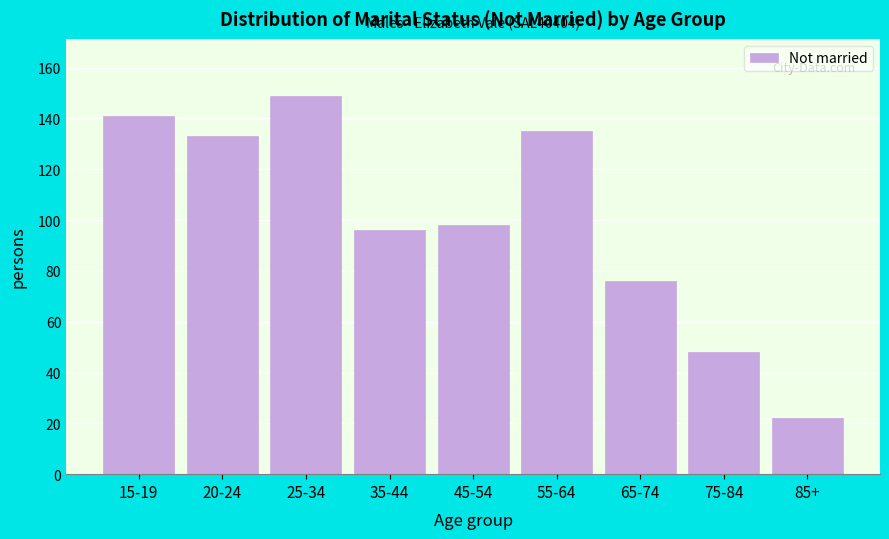

Reading left to right, extract all data points from this chart.

15-19=141	20-24=133	25-34=149	35-44=96	45-54=98	55-64=135	65-74=76	75-84=48	85+=22